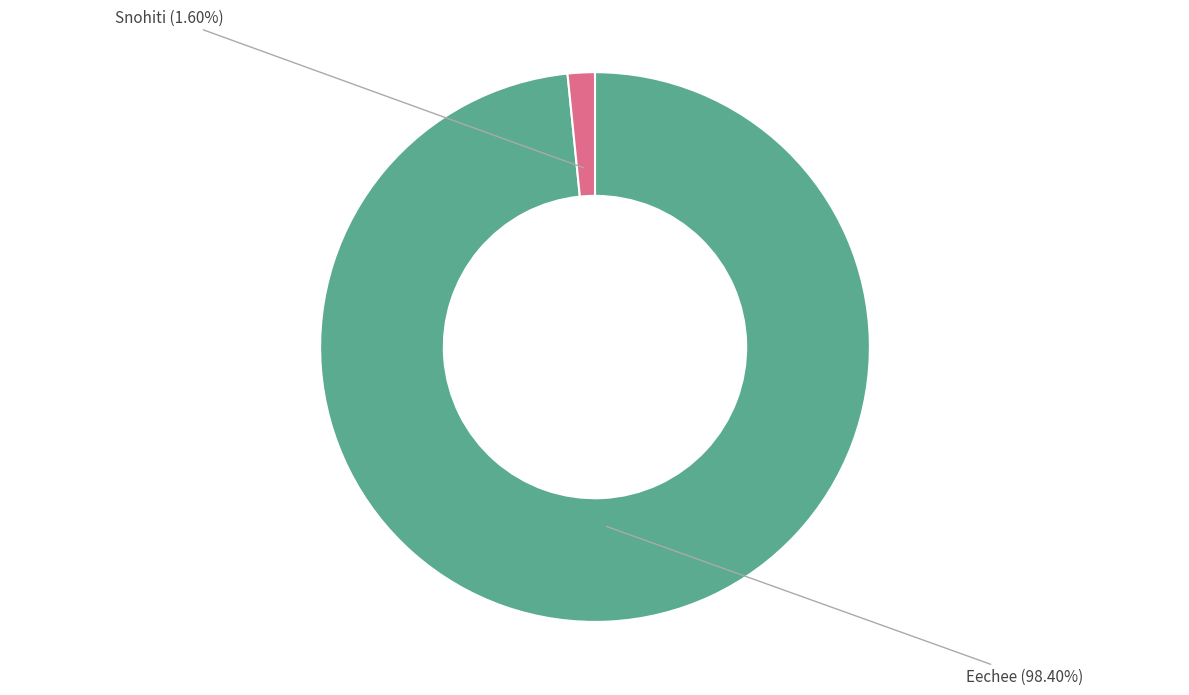

How many slices are in this pie chart?

2